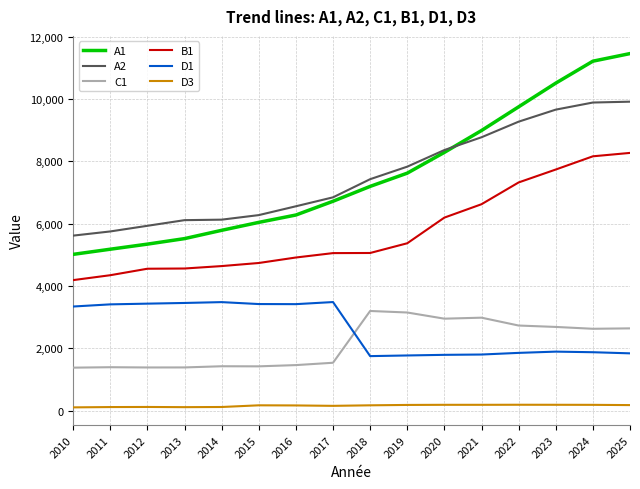

The value of A1 at 2013 is 5519. True or false?

True